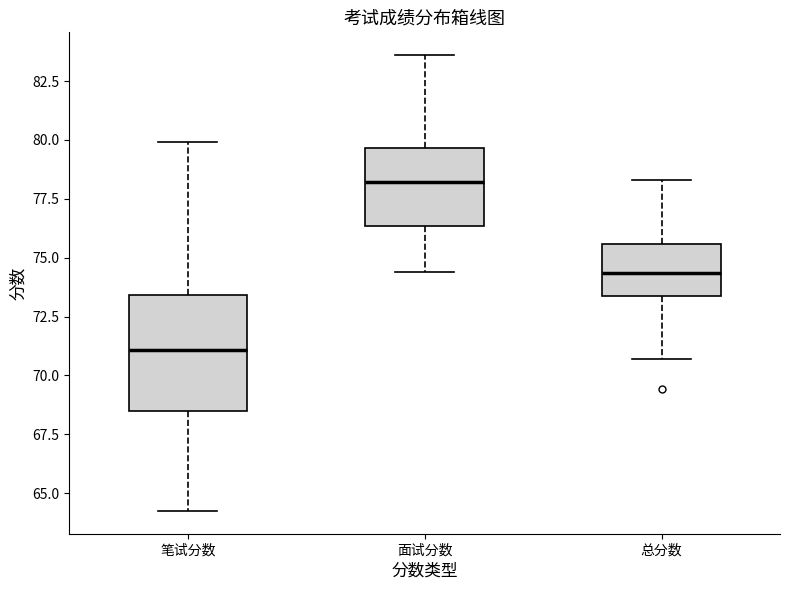

Where does the lower whisker of the box for 笔试分数 end on the y-axis? The values are not printed on the chart, so give them approximately, as read against the axis.

64.5